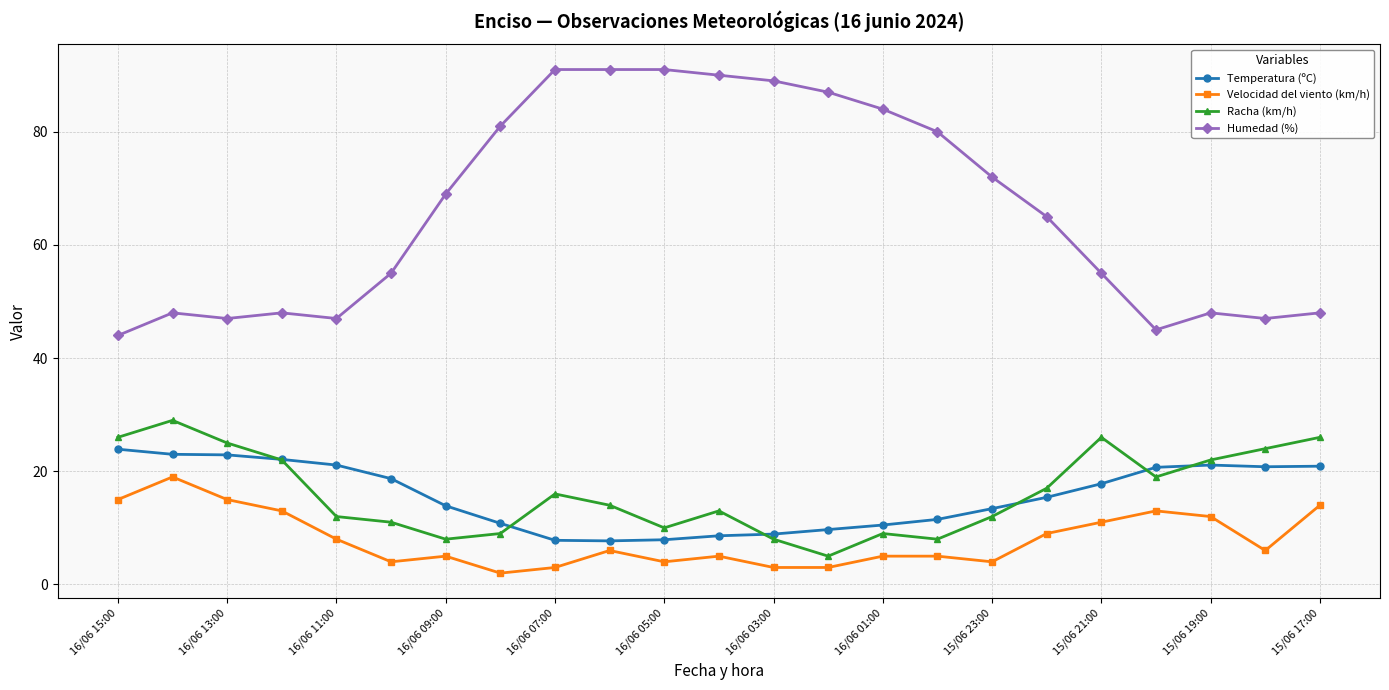

How many data points in Racha (km/h) are less than 14?

11